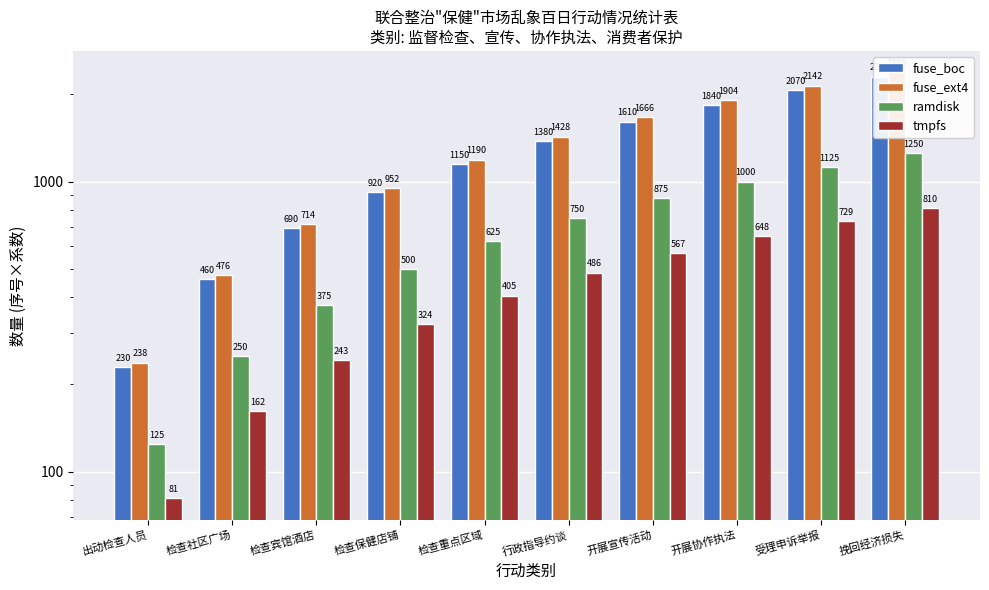

At which category does the chart reach its minimum across all series?

出动检查人员